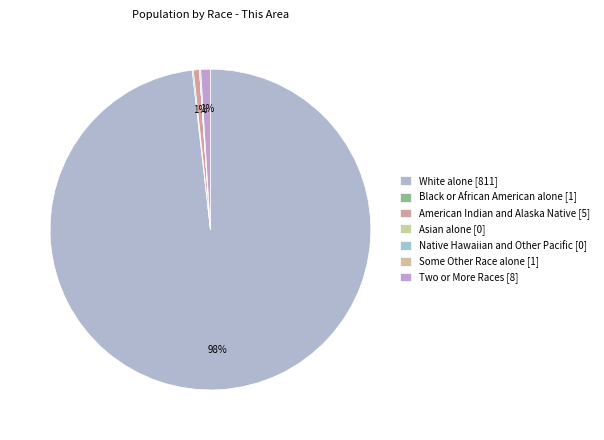

What is the largest slice in the pie chart?

White alone